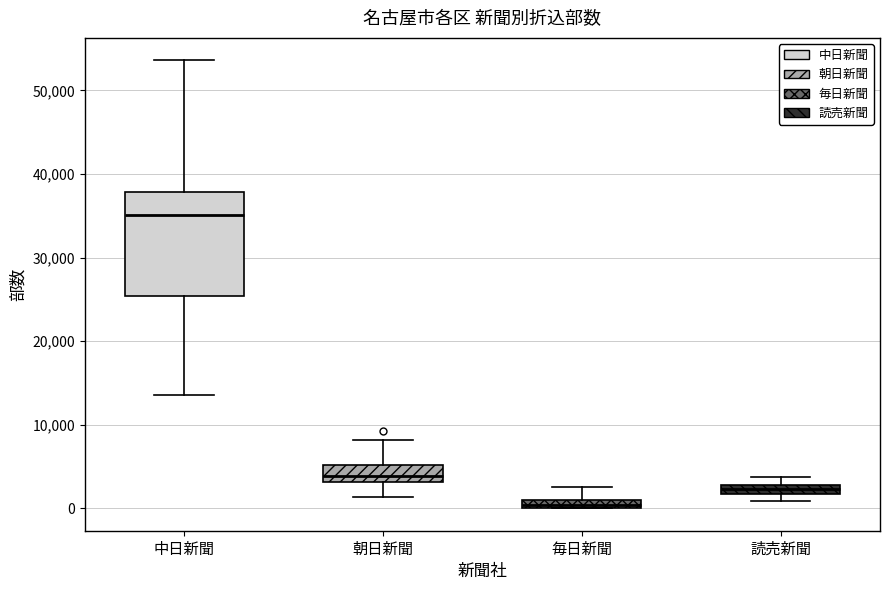

Which box's median line is the lowest?

毎日新聞